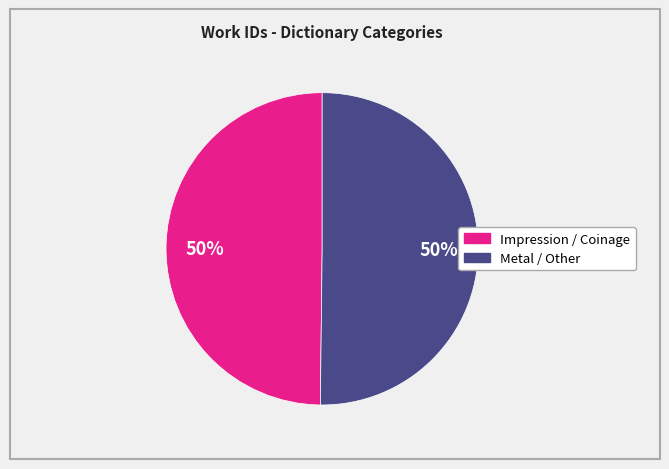

To the nearest percent, what is the average slice percentage?

50%